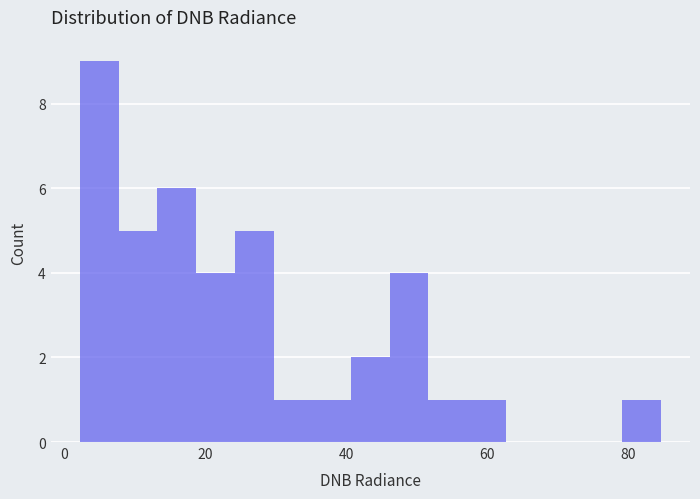

Read against the x-axis, roughly where is the centre of the tallest bar?

4